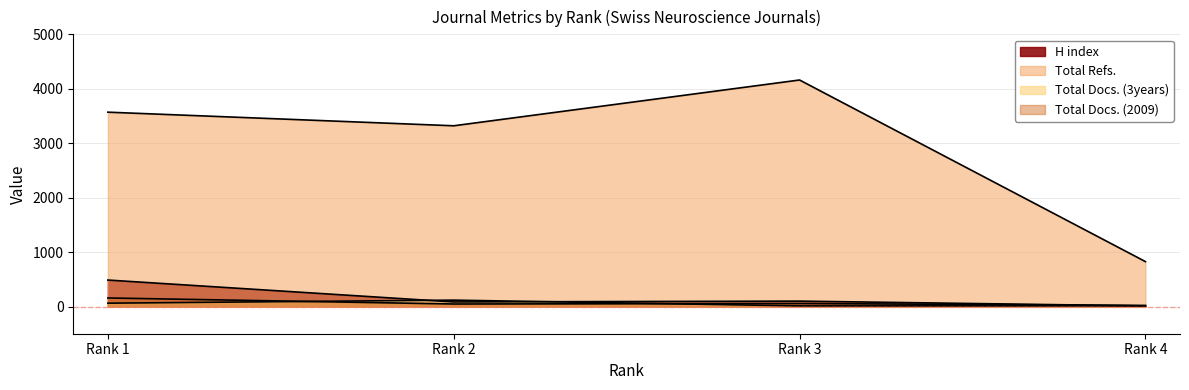

Which series has the largest total across all categories?

Total Refs.